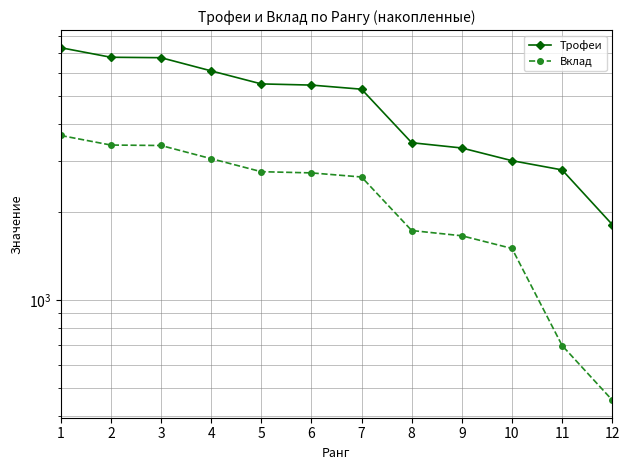

List the series in order of their peak value, lowest first.

Вклад, Трофеи